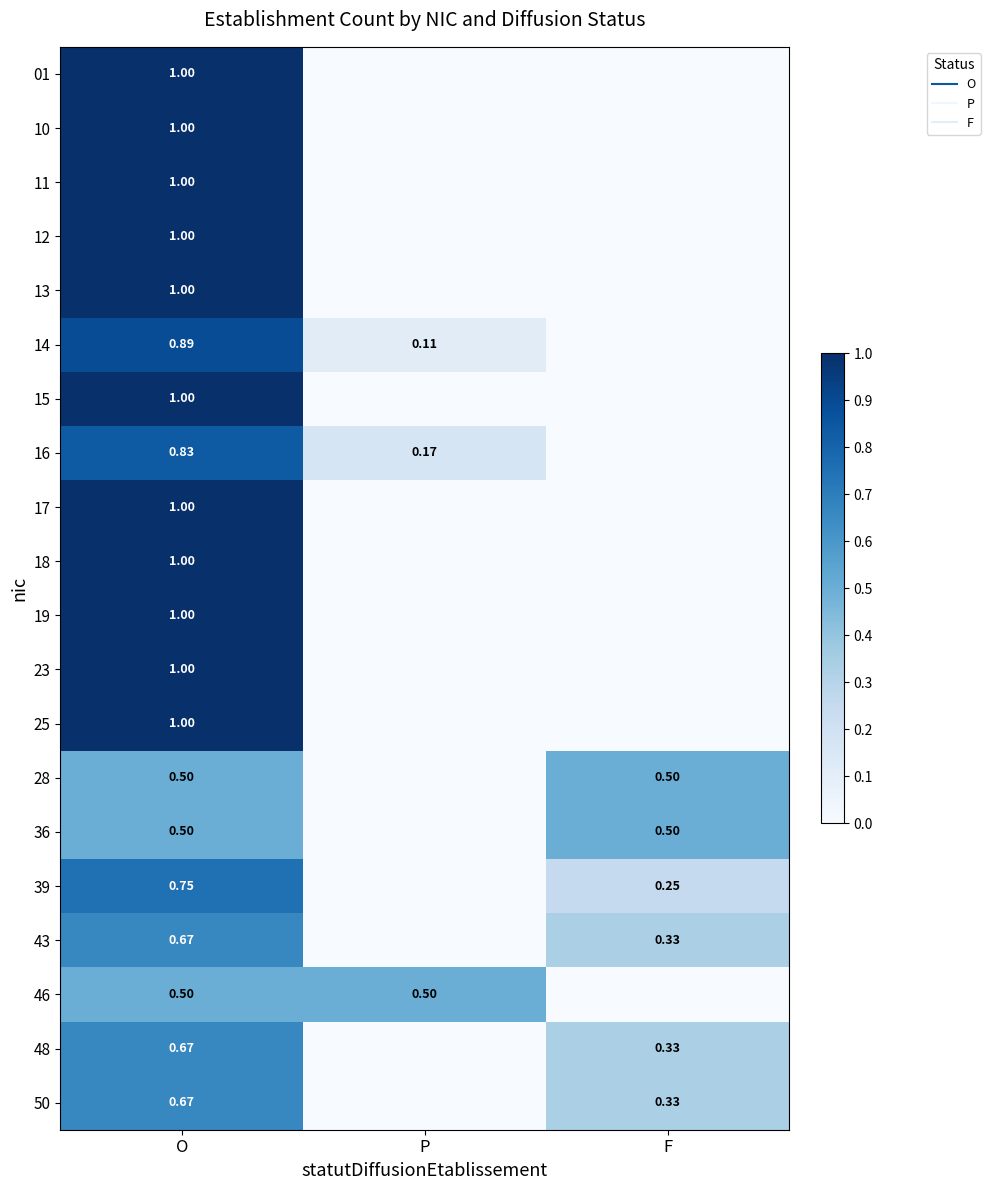

Rank the categories by 11 value from lowest to highest.

P, F, O